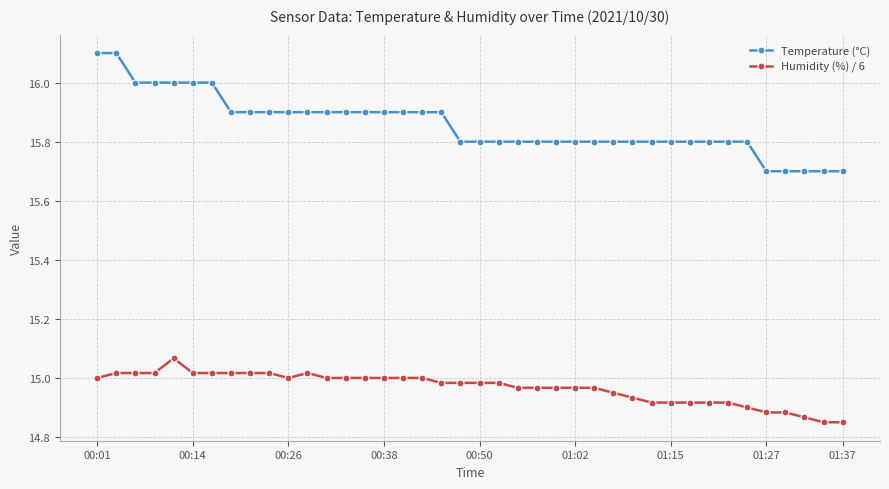

True or false: Temperature (°C) and Humidity (%) / 6 intersect in this chart.

False